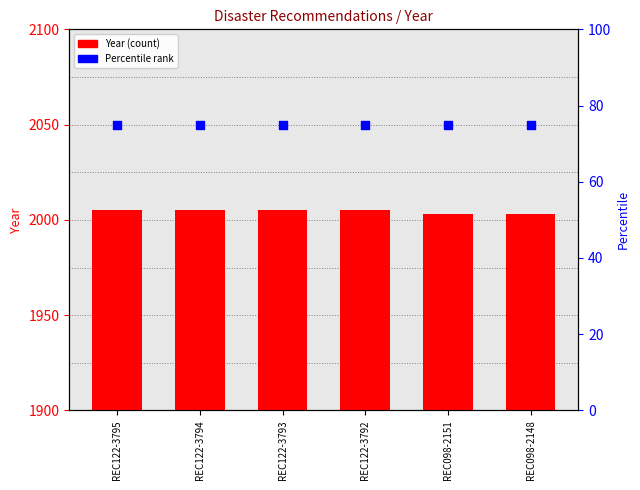

What are all the series names shown in the legend?

Year, percentile rank within the sample